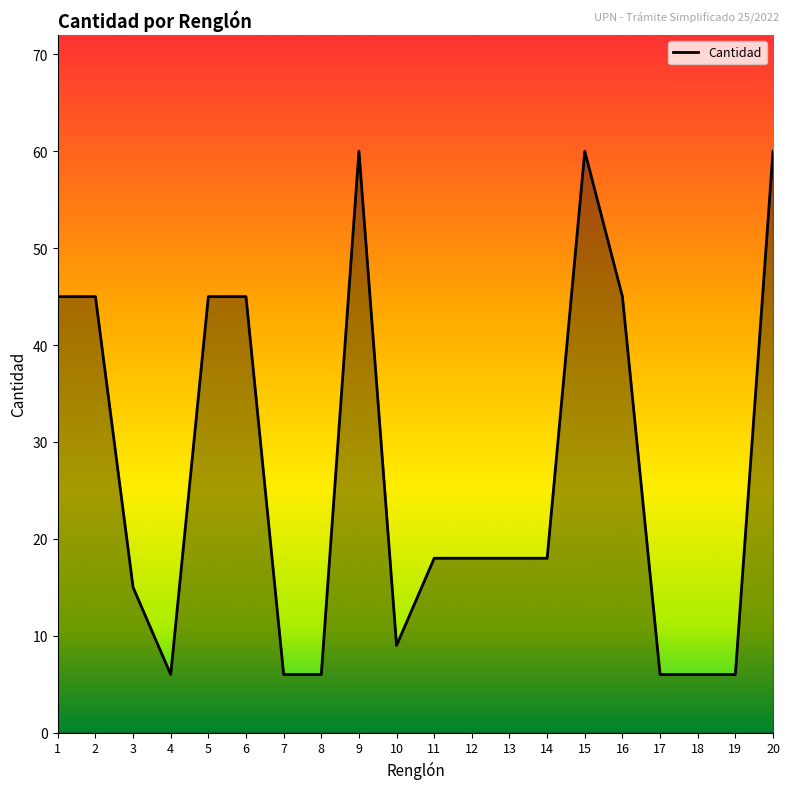

Is it true that the value at 12 is 12?

False